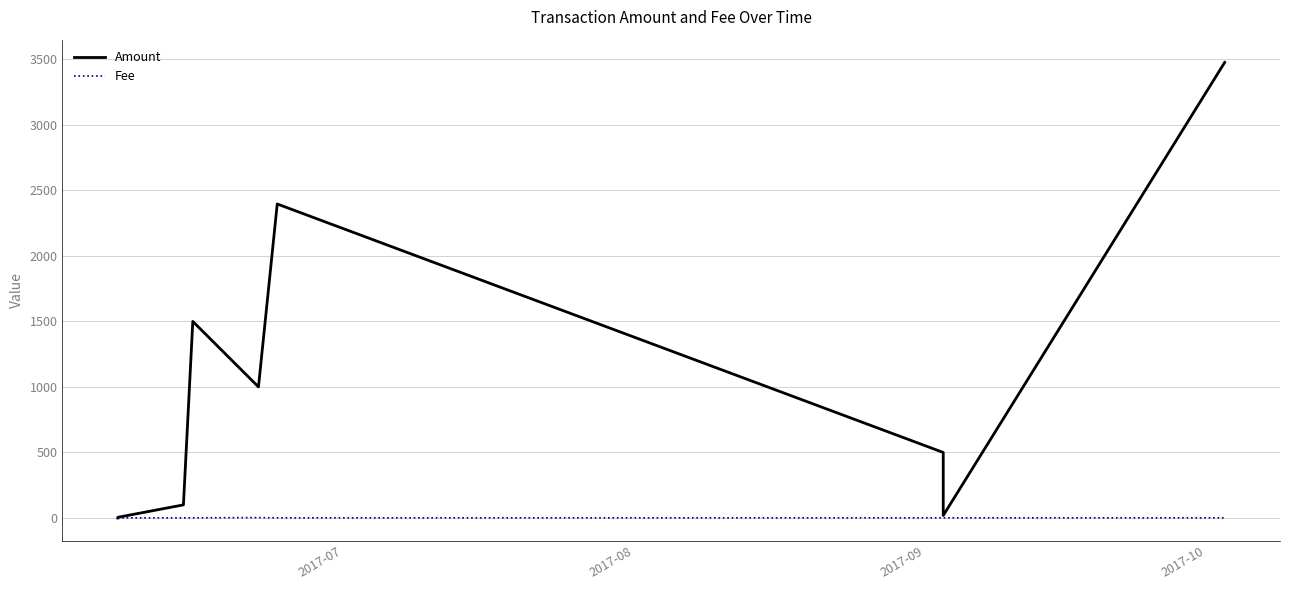

Which series has the largest total across all categories?

Amount